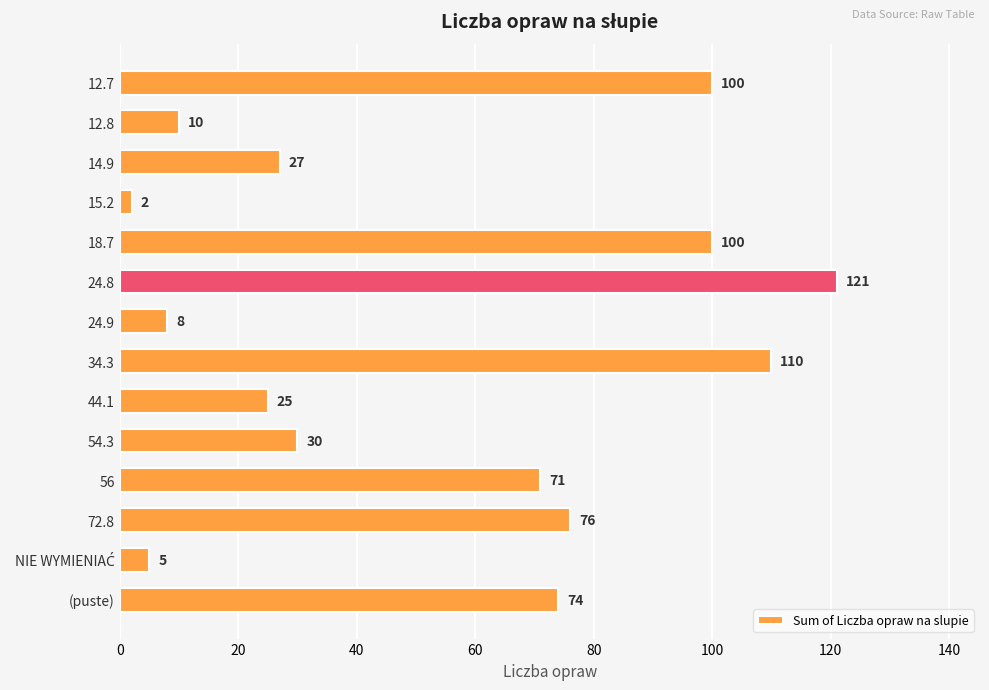

Where is the data nearest to the value 61?

56